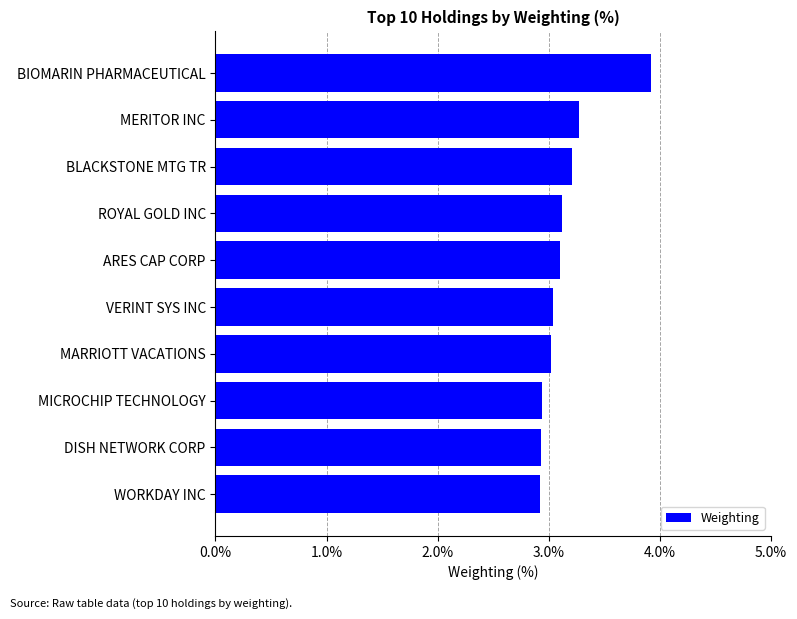

What is the average value?

3.1